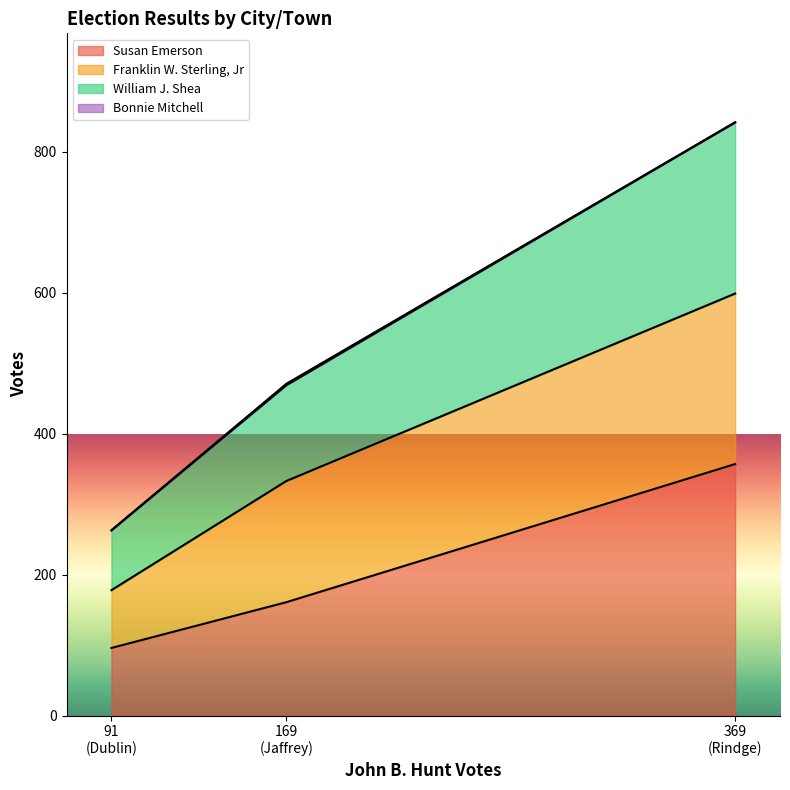

How many categories are shown in the chart?

3